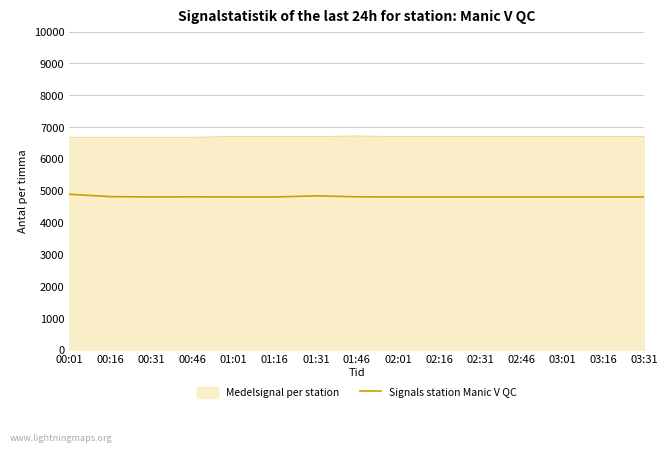

What is the maximum value for Medelsignal per station?

6721.2